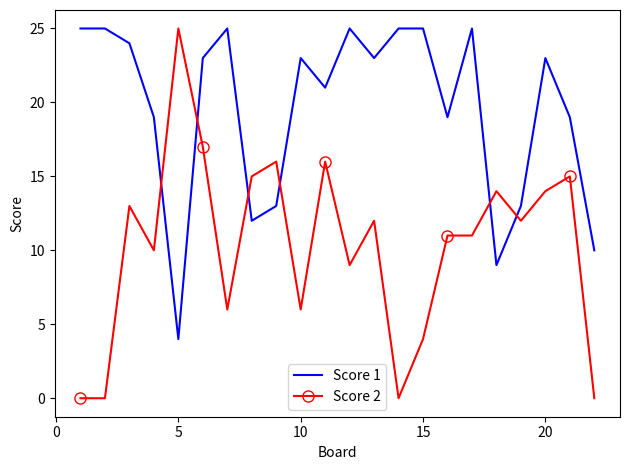

What is the lowest value of the Score 1 series?

4